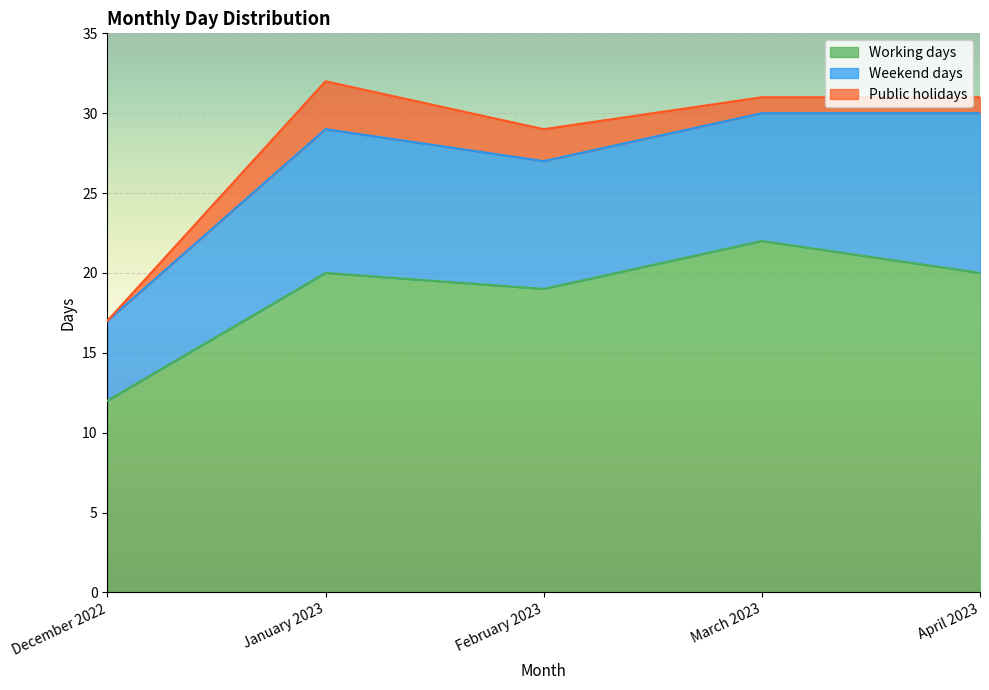

What is the label of the 1st point from the left?

December 2022